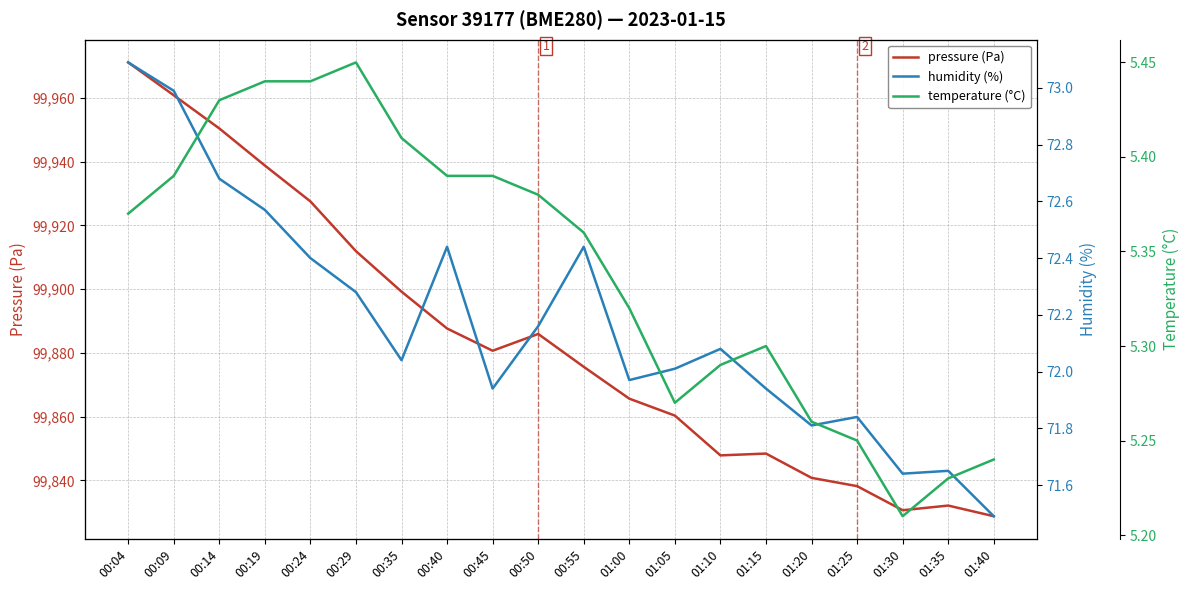

True or false: temperature (°C) and pressure (Pa) intersect in this chart.

False